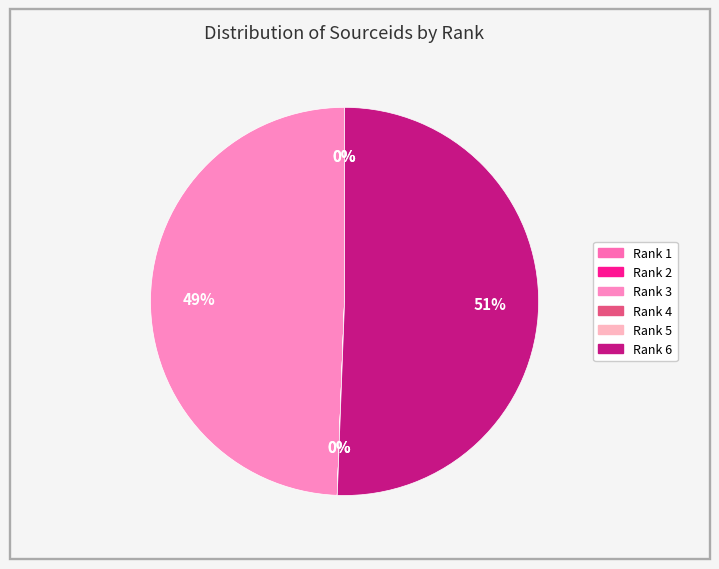

How many slices are in this pie chart?

6